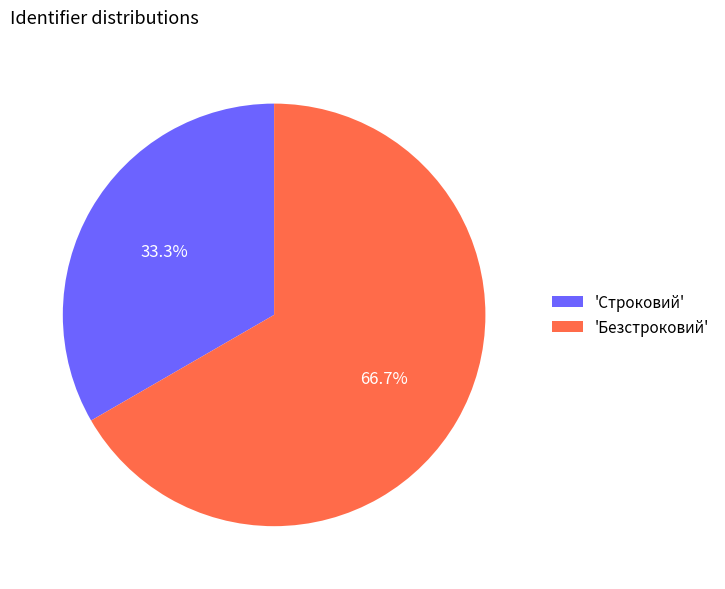

Does any single category account for the majority?

Yes